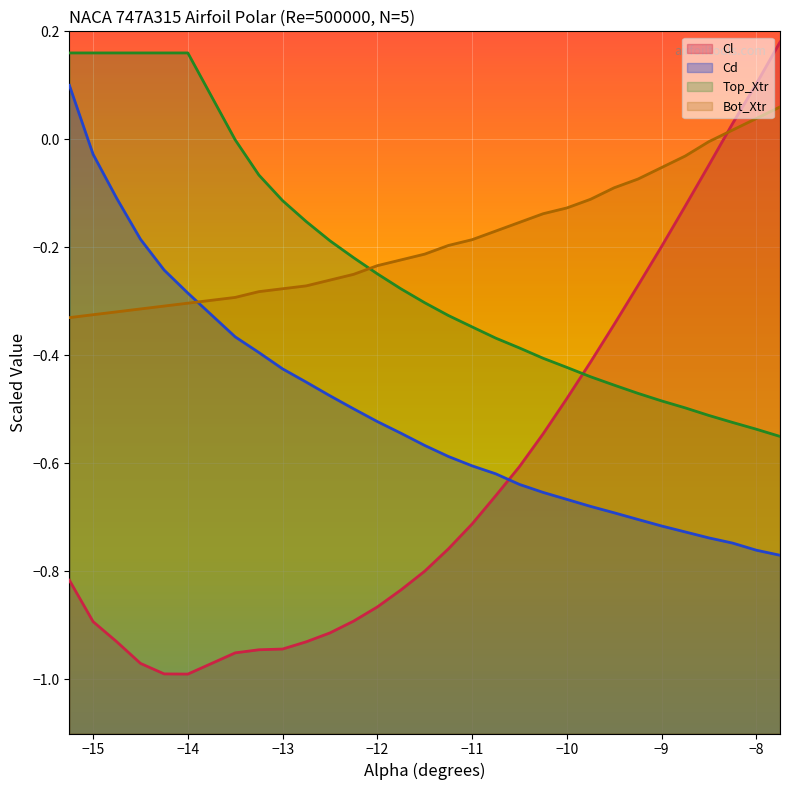

Which series has the largest total across all categories?

Bot_Xtr